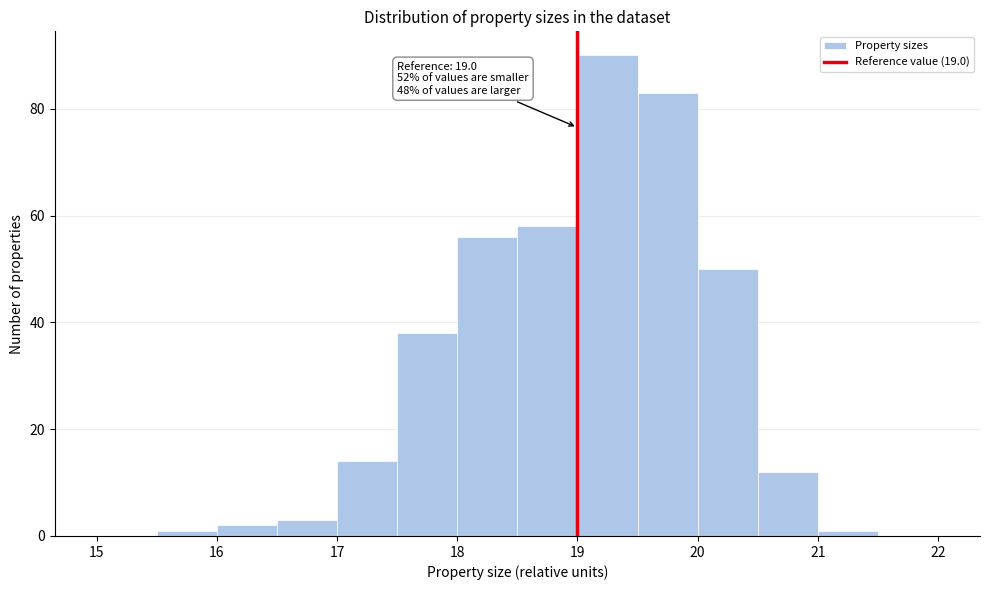

Over which range of the x-axis is the bar tallest?

19.0 to 19.5